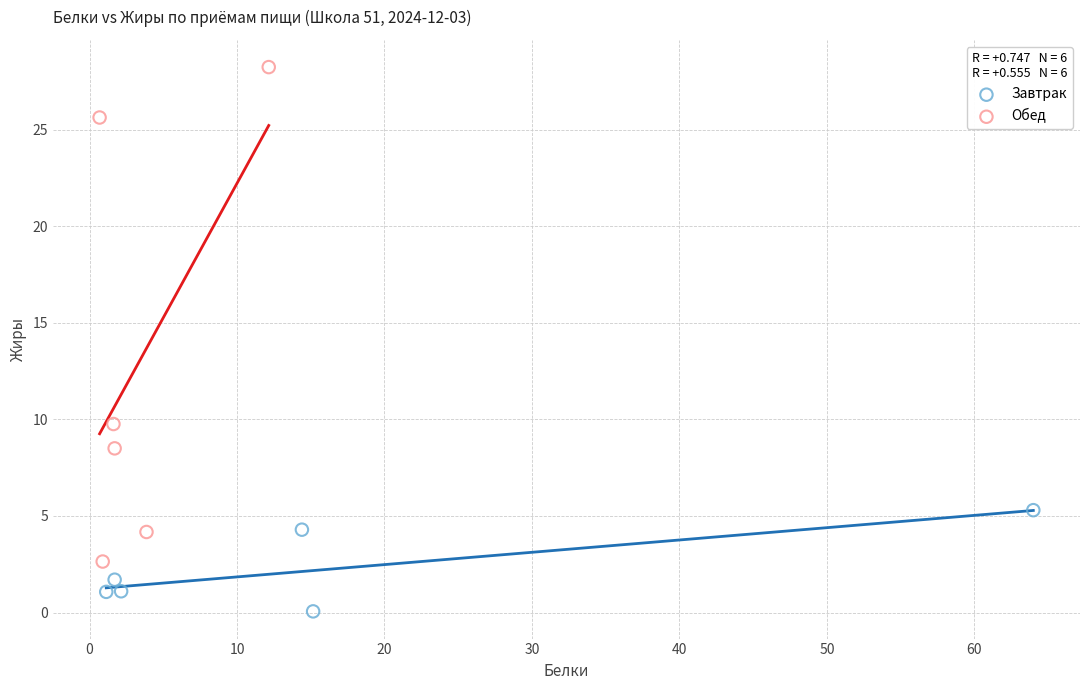

Which series has the largest Y range (max minus min)?

Обед